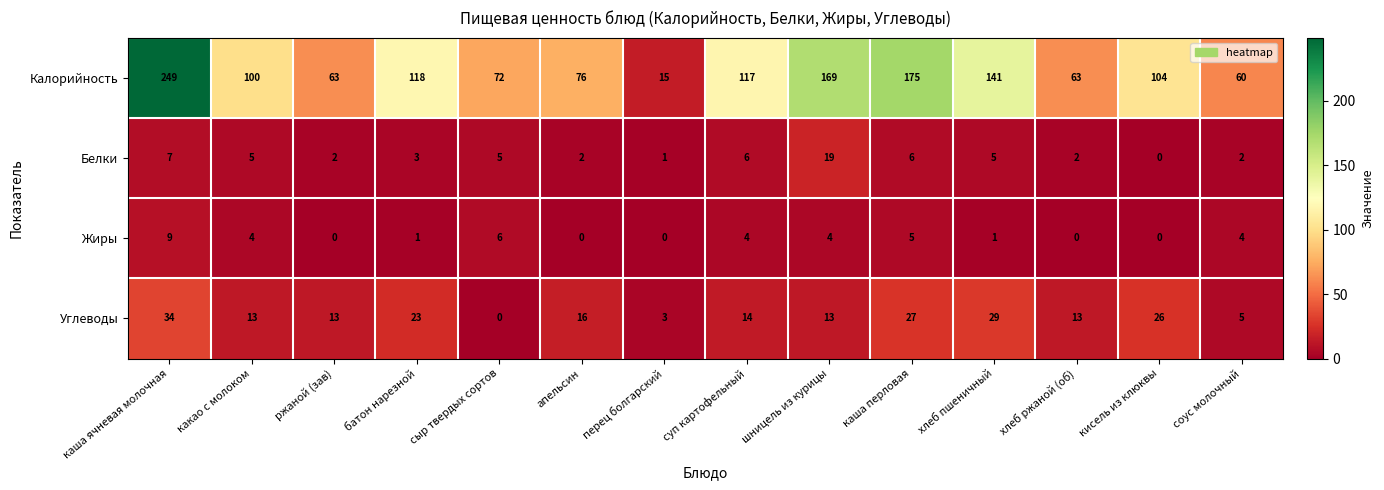

The value of Жиры at хлеб ржаной (об) is 0. True or false?

True